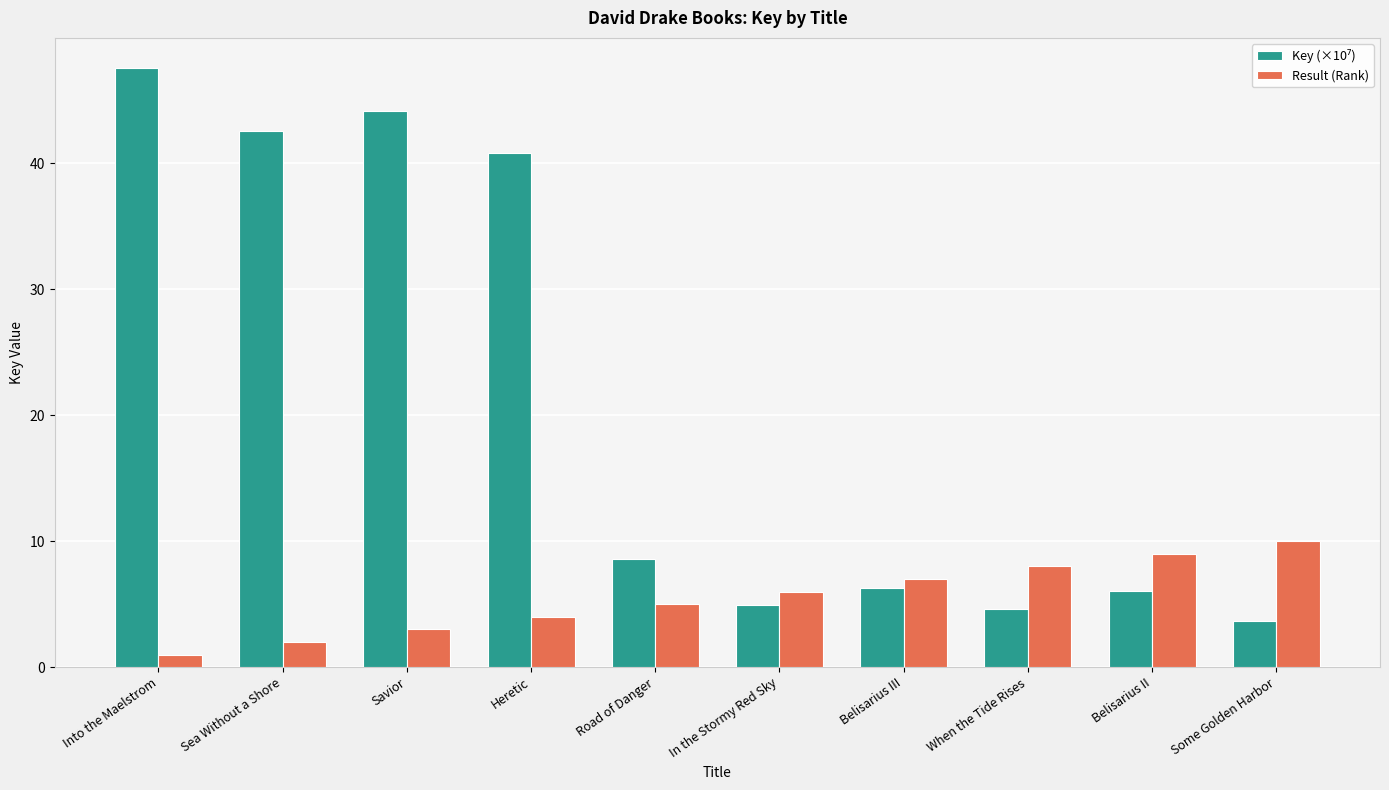

What is the total value across all series at Some Golden Harbor?

13.7